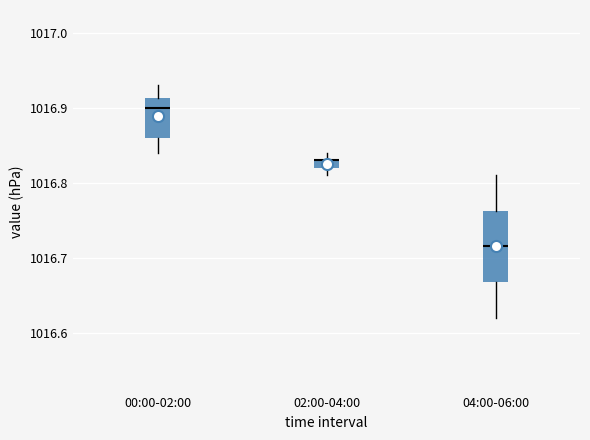

Where is the upper edge of the box for 02:00-04:00 on the y-axis? The values are not printed on the chart, so give them approximately, as read against the axis.

1016.83